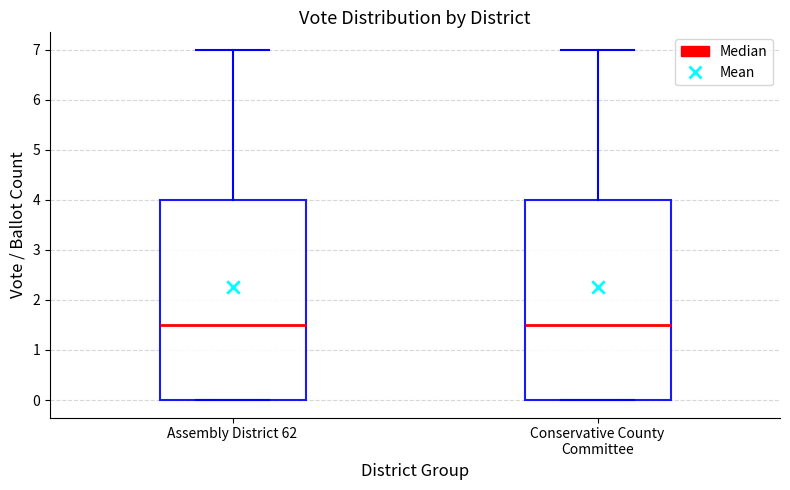

Reading left to right, transcribe this box plot: for each box, give where its median line is, the range the box spans, and where its two whiskers end, as read against the y-axis. The values are not printed on the chart, so give them approximately, as read against the axis.

Assembly District 62: median 1.5, box 0.0 to 4.0, whiskers 0.0 to 7.0
Conservative County Committee: median 1.5, box 0.0 to 4.0, whiskers 0.0 to 7.0